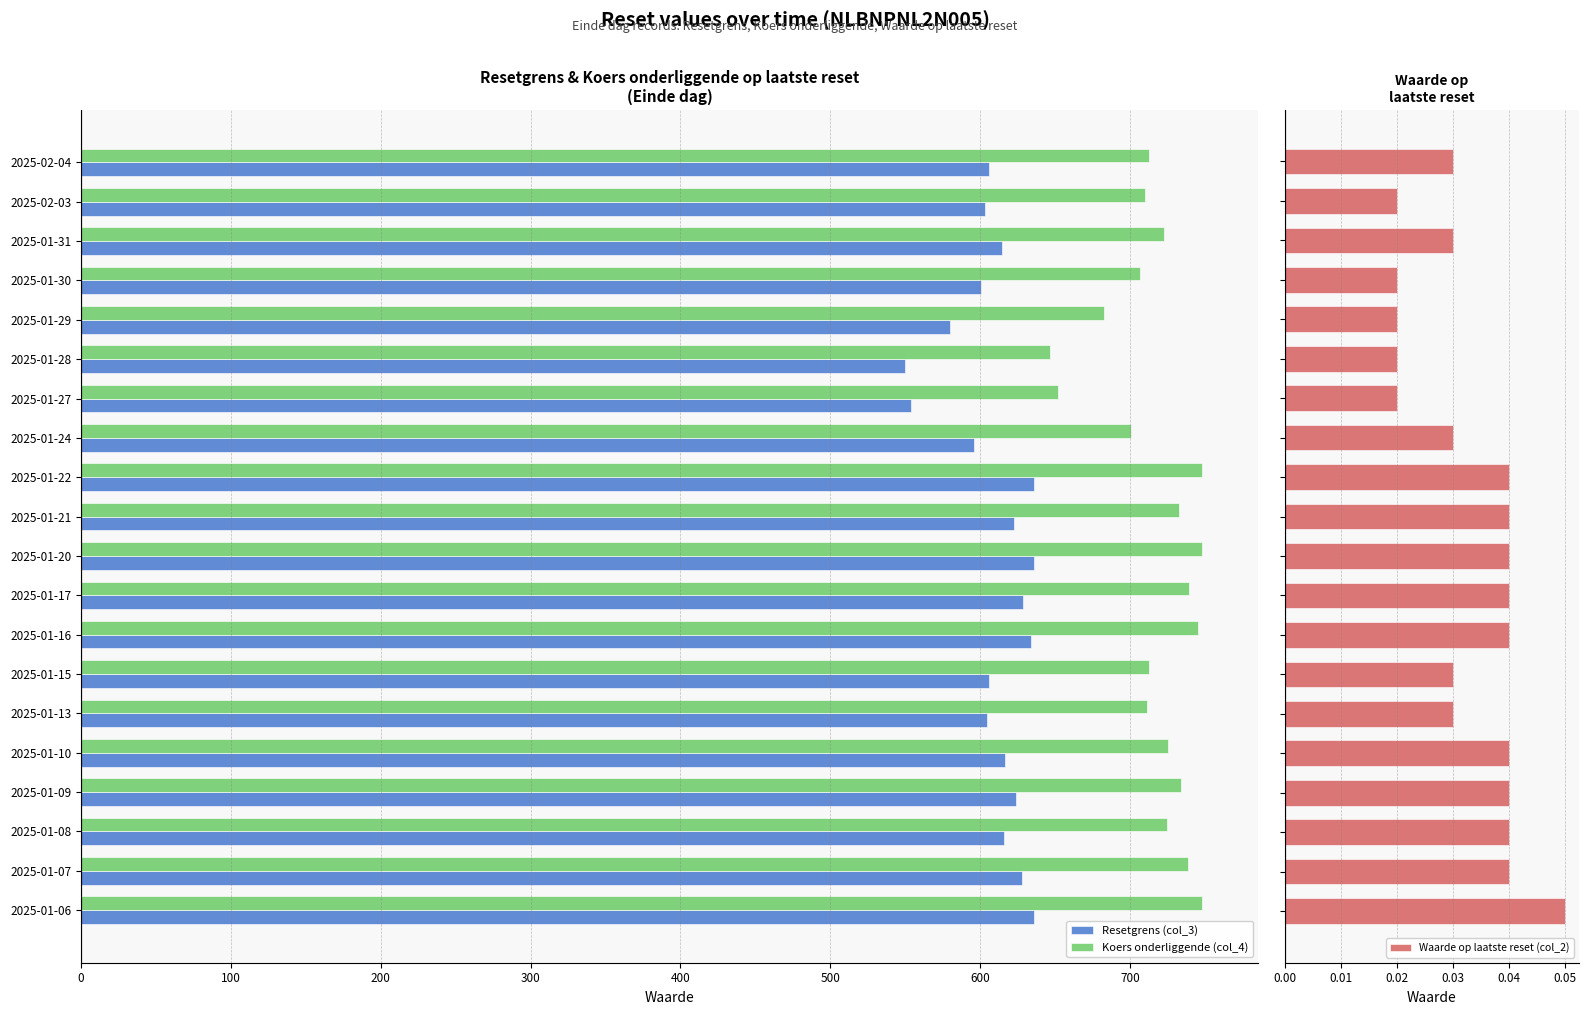

Is the value of Koers onderliggende (col_4) at 2025-01-10 greater than the value of Resetgrens (col_3) at 2025-01-20?

Yes